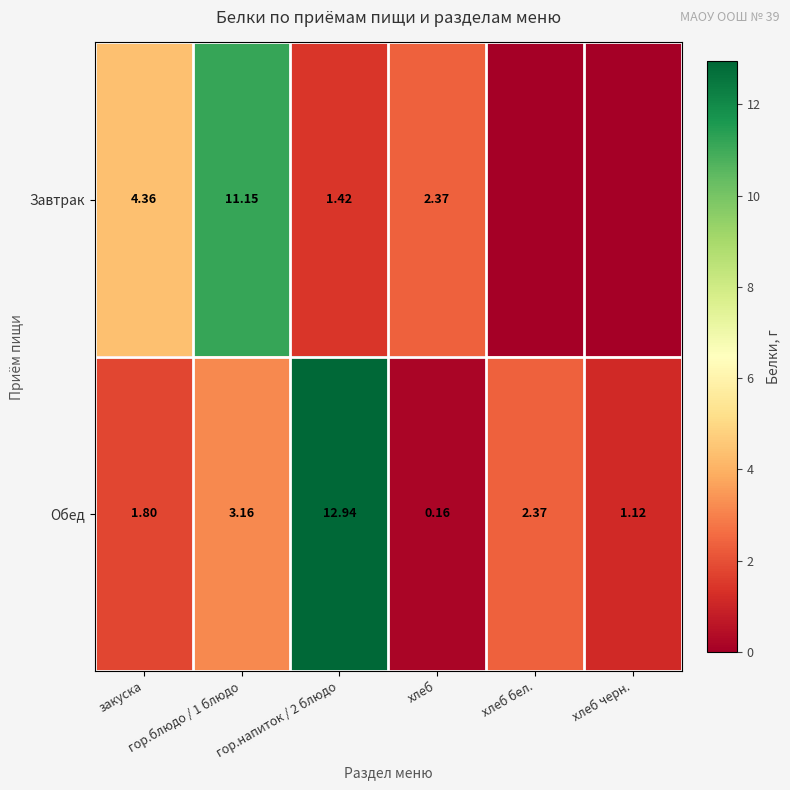

What is the difference between the maximum and minimum values in the Завтрак series?

11.2